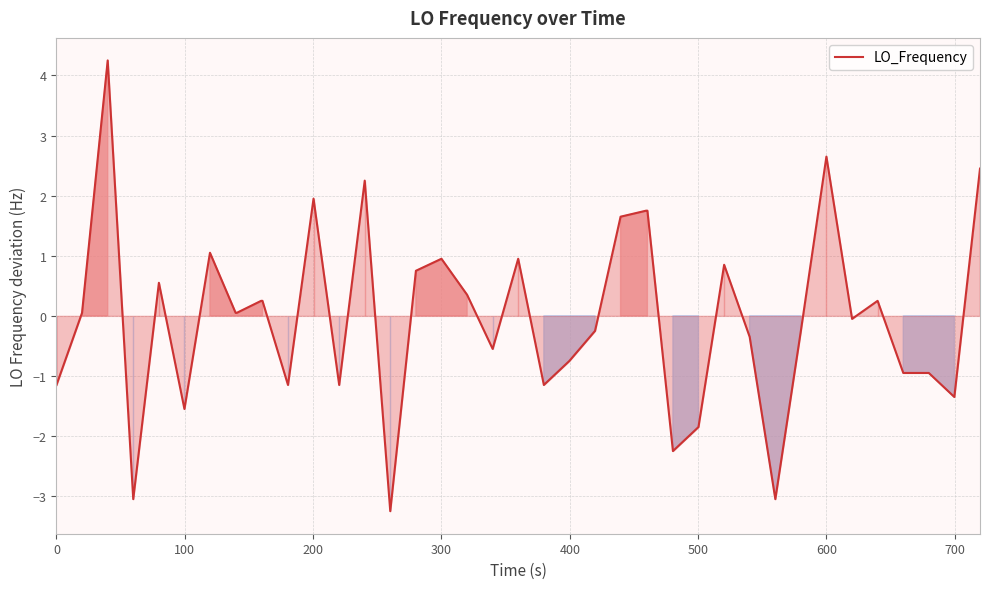

How many values are above zero?

21